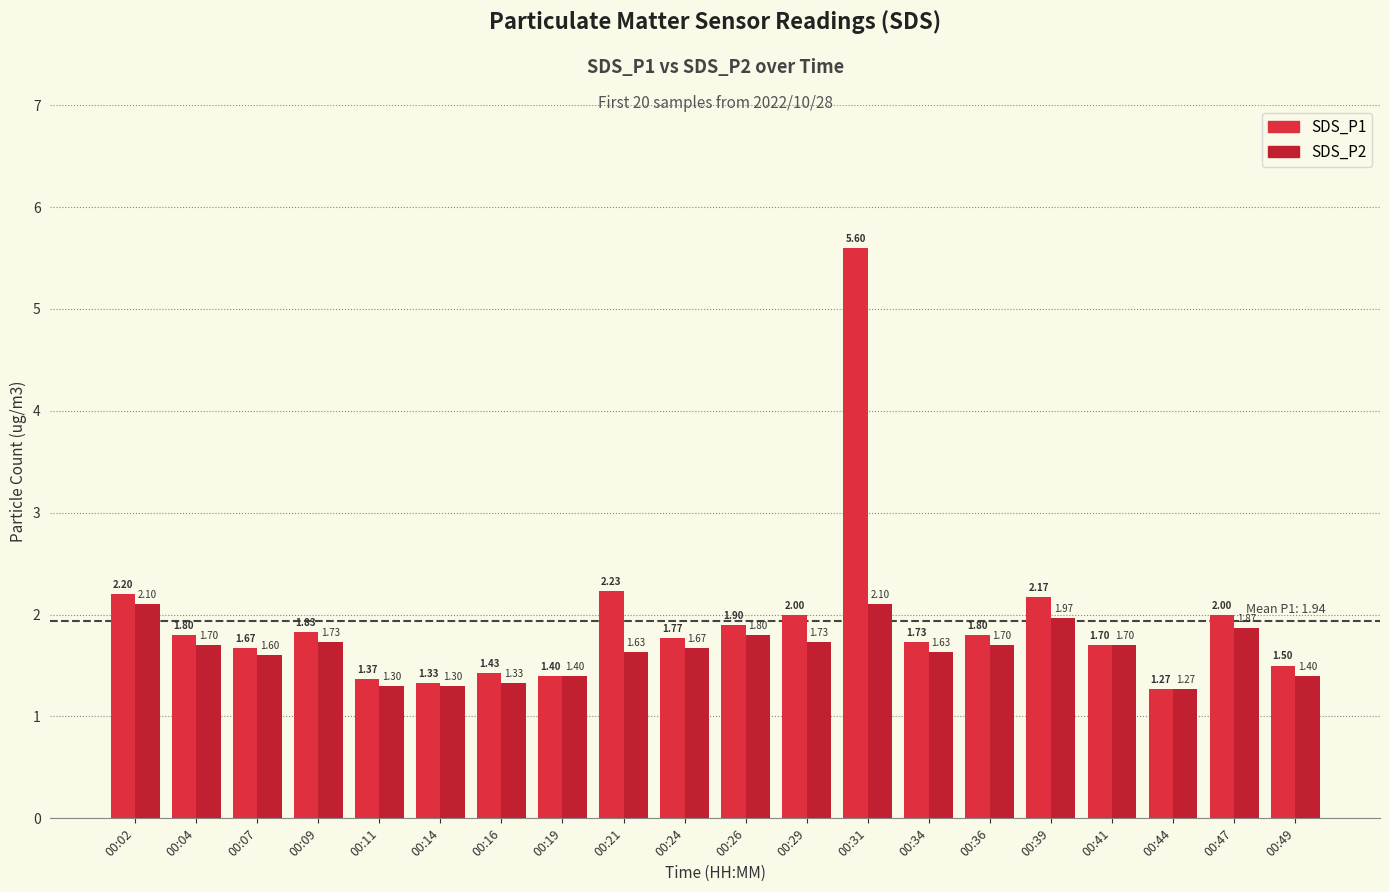

Reading left to right, list all the values displayed in this chart.

SDS_P1: 00:02=2.2	00:04=1.8	00:07=1.7	00:09=1.8	00:11=1.4	00:14=1.3	00:16=1.4	00:19=1.4	00:21=2.2	00:24=1.8	00:26=1.9	00:29=2.0	00:31=5.6	00:34=1.7	00:36=1.8	00:39=2.2	00:41=1.7	00:44=1.3	00:47=2.0	00:49=1.5
SDS_P2: 00:02=2.1	00:04=1.7	00:07=1.6	00:09=1.7	00:11=1.3	00:14=1.3	00:16=1.3	00:19=1.4	00:21=1.6	00:24=1.7	00:26=1.8	00:29=1.7	00:31=2.1	00:34=1.6	00:36=1.7	00:39=2.0	00:41=1.7	00:44=1.3	00:47=1.9	00:49=1.4